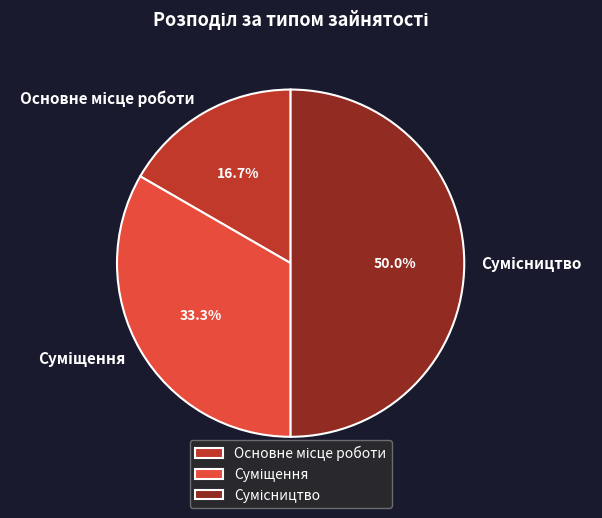

What is the total percentage of Сумісництво and Основне місце роботи?

66.7%